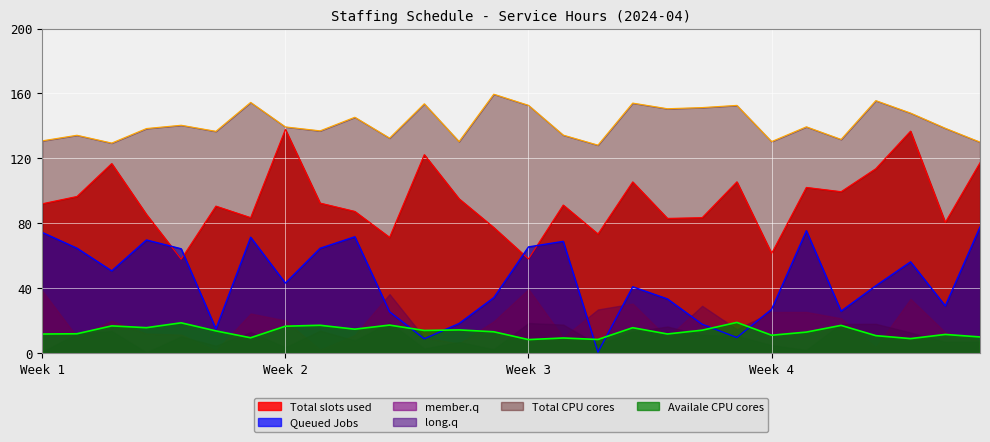

True or false: member.q and Total slots used cross at least once.

False